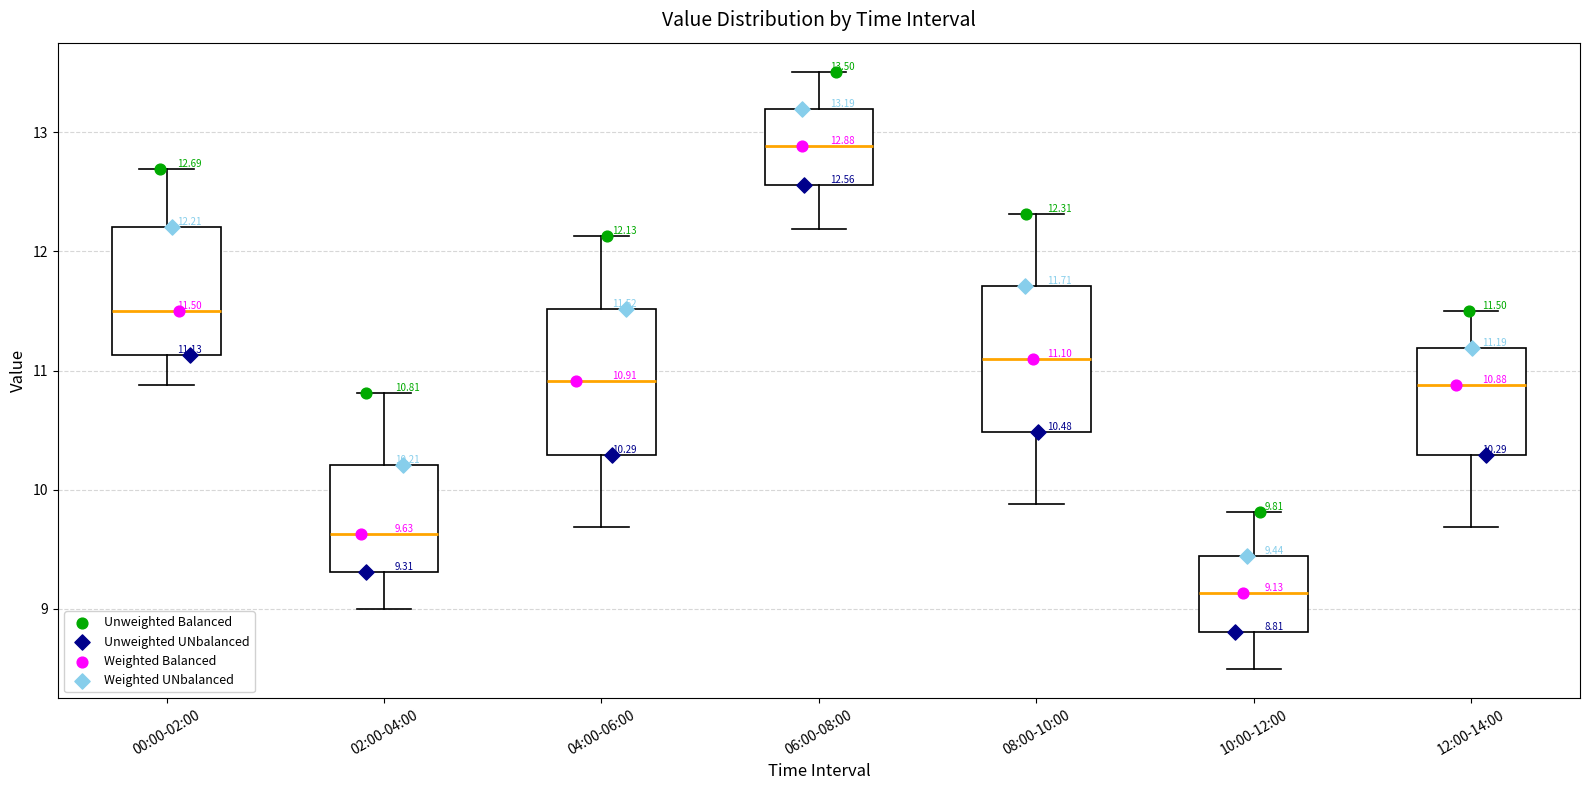

Which box has the lowest median line?

10:00-12:00